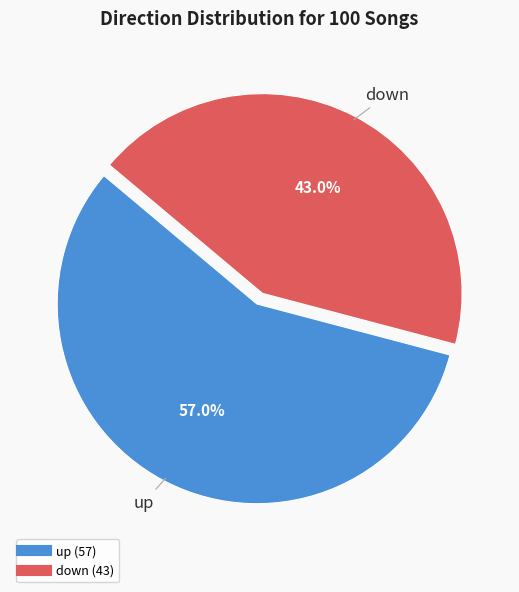

Between up and down, which is larger?

up